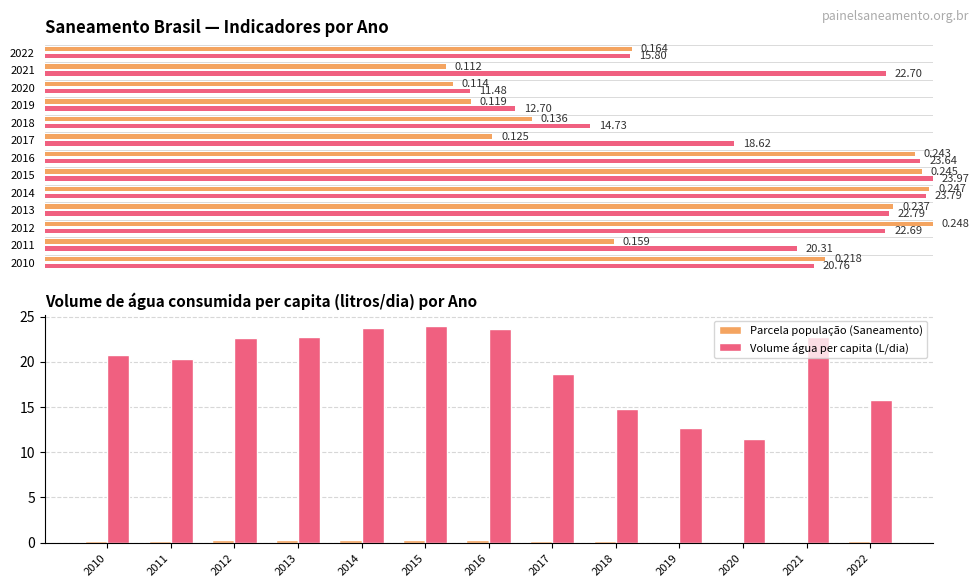

What is the value of the Volume água per capita (L/dia) bar at the 9th from the left?

14.7